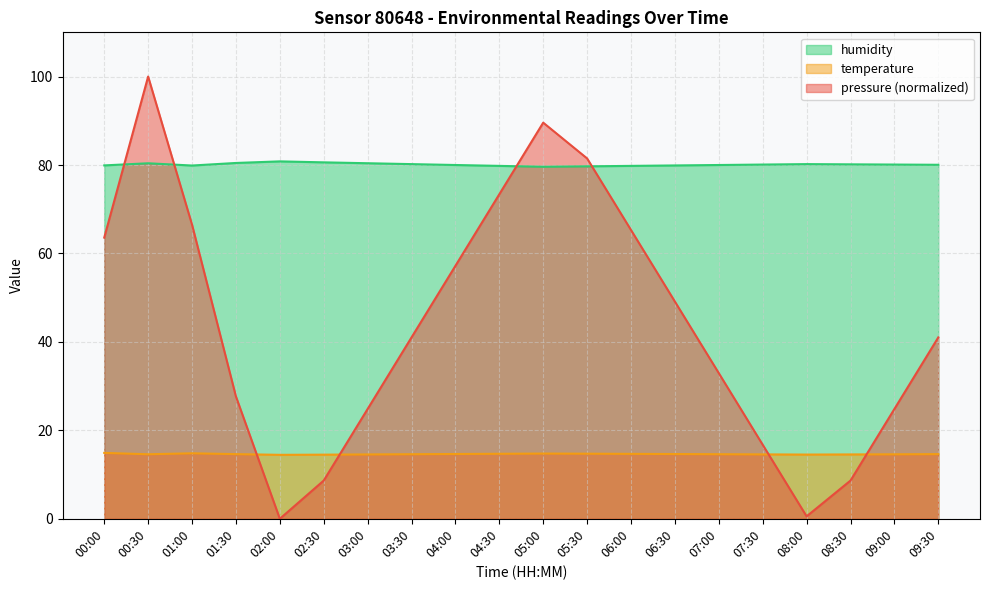

What is the greatest value displayed?

100.0